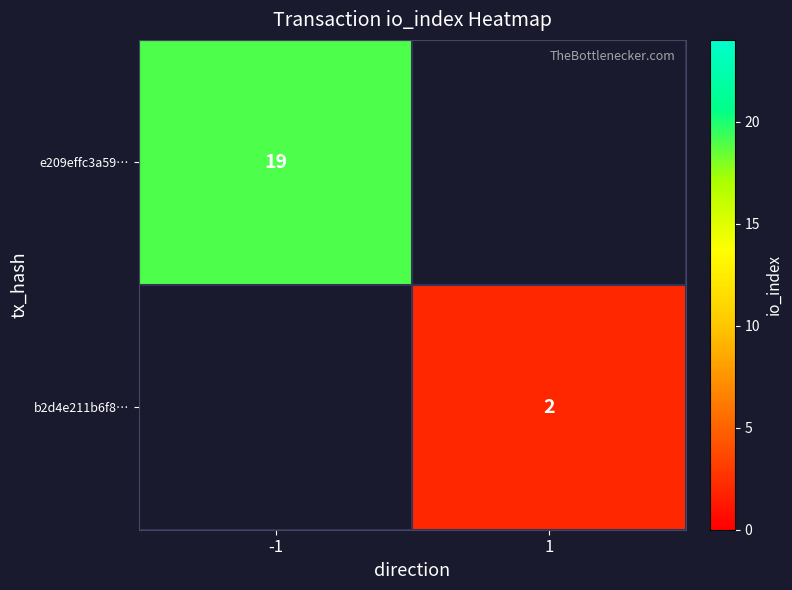

True or false: e209effc3a59… has a value of 9 at -1.

False